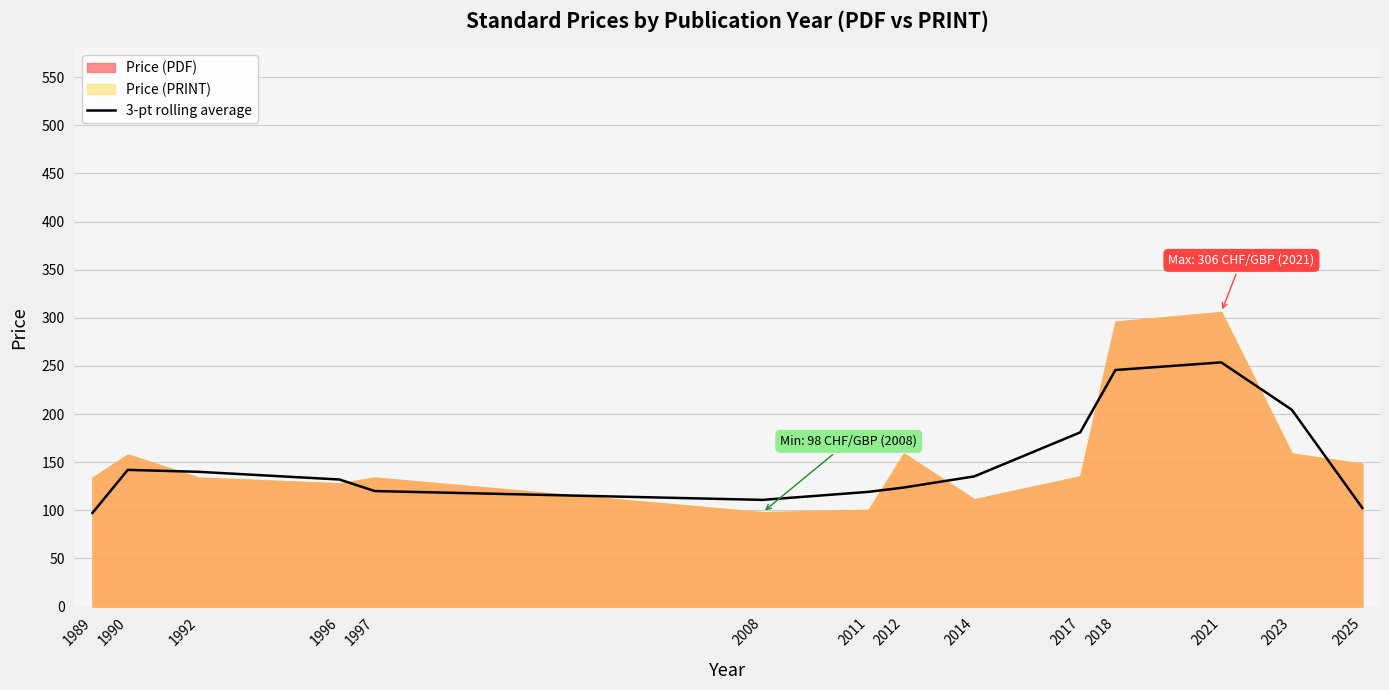

What is the value of the 5th point from the left?

120.0